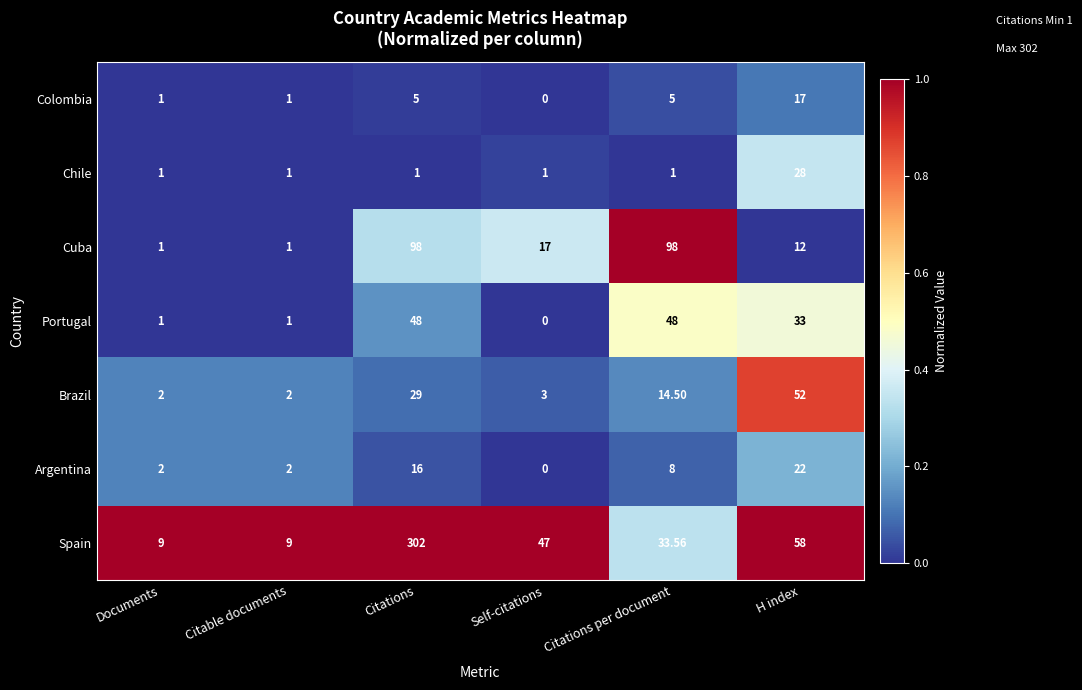

At which label is Brazil closest to 27?

Citations